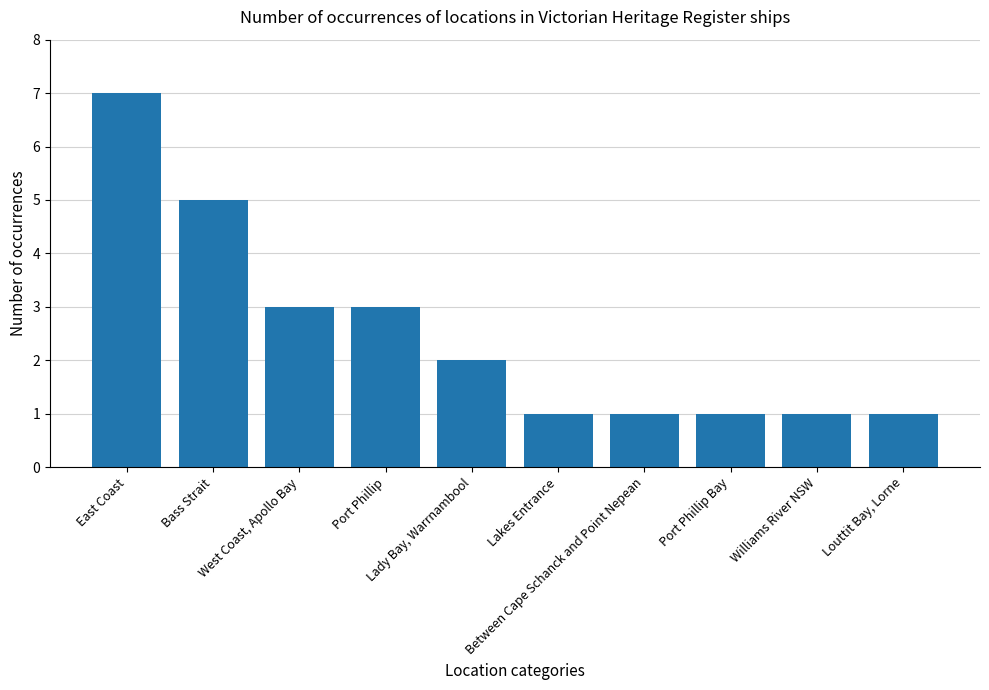

What is the value of the 6th bar from the left?

1